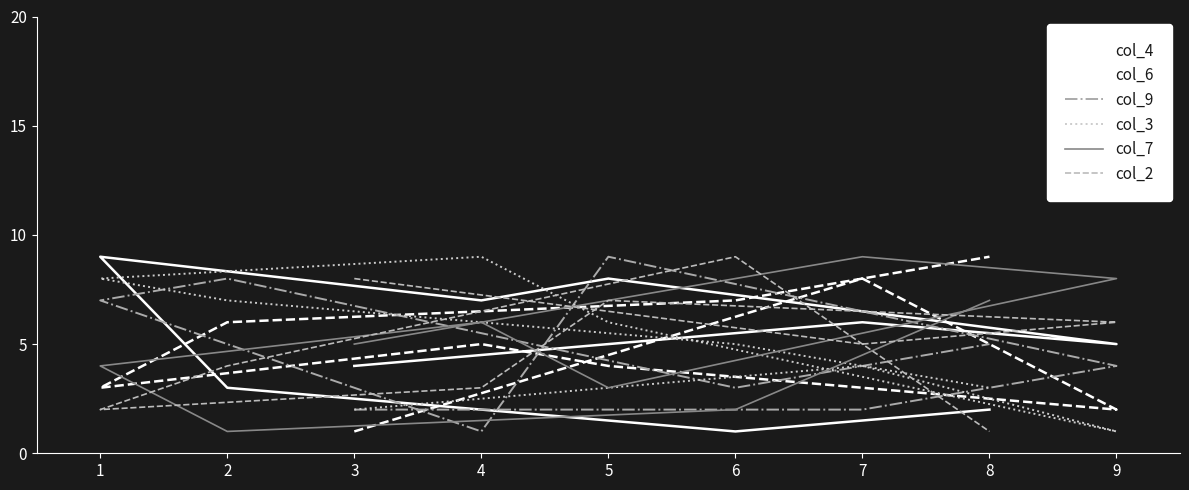

At how many categories does at least one series exceed 1?

9